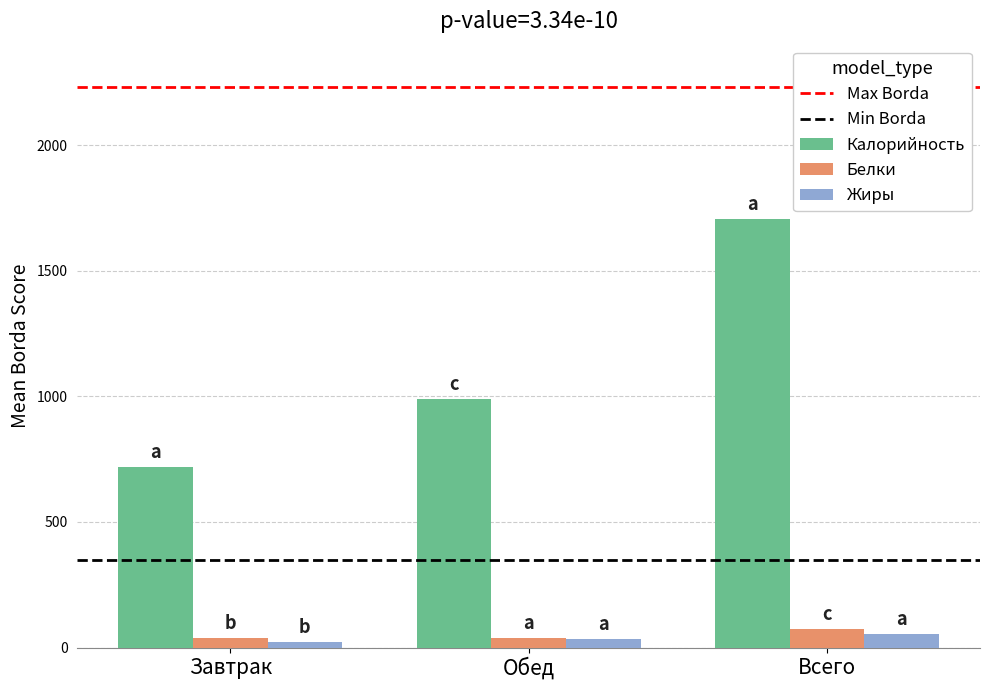

How many bars are there in each group?

3